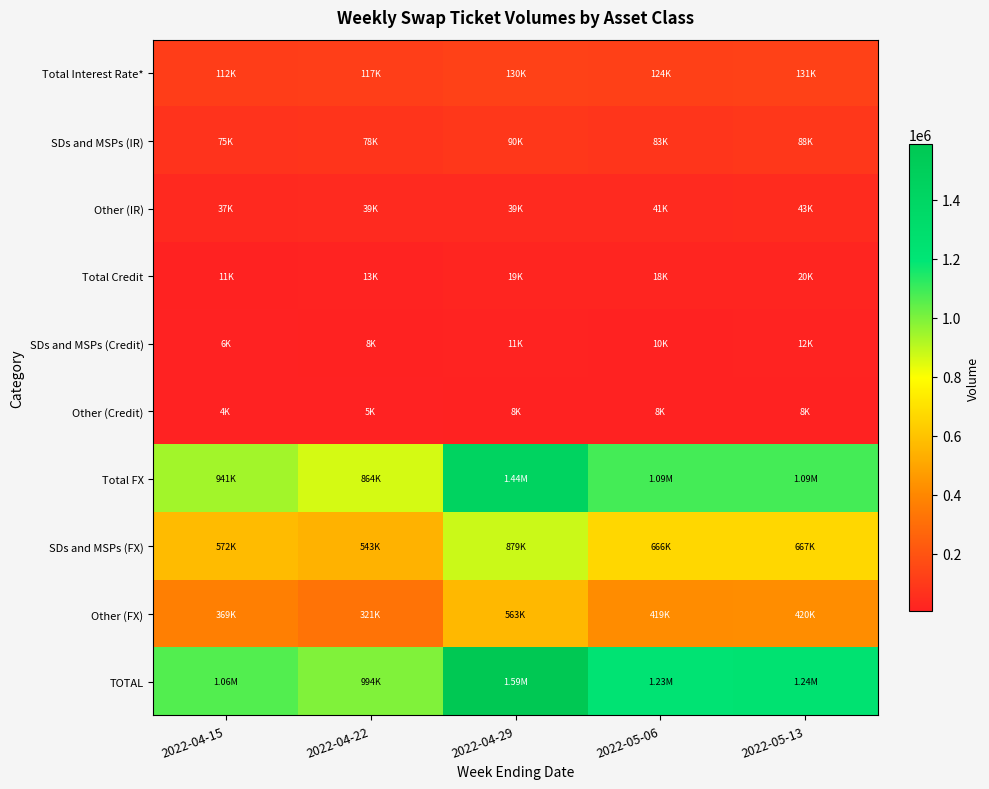

How many data points does each series have?

5